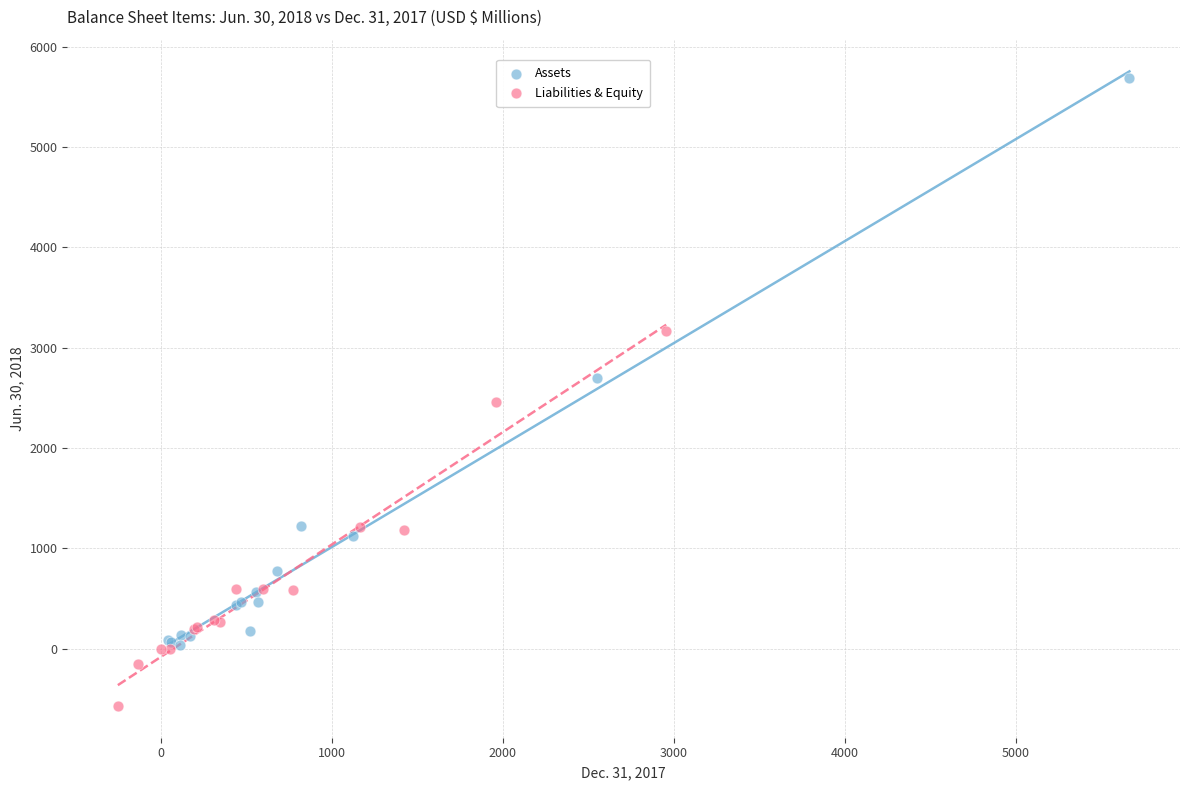

Which series has the largest Y range (max minus min)?

Assets